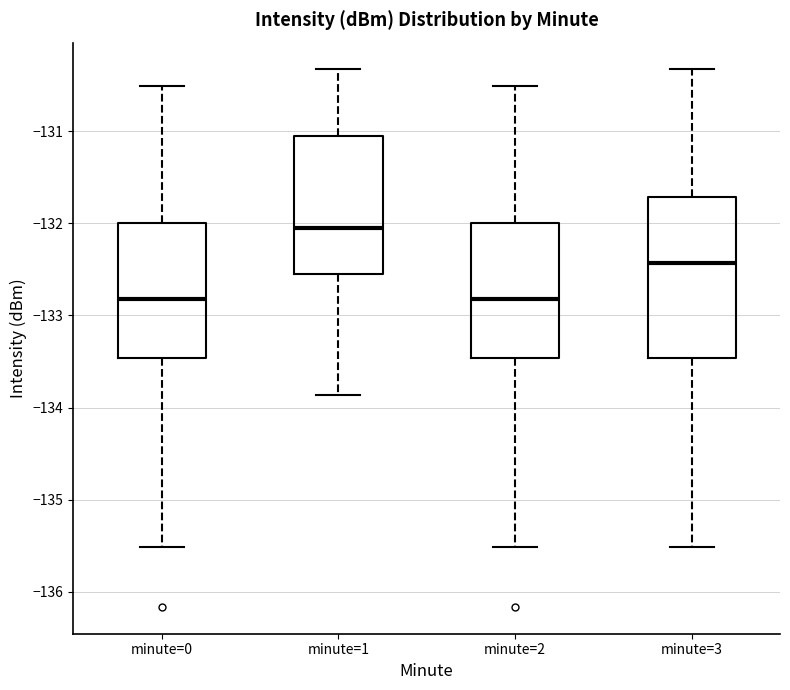

Reading left to right, read every box against the y-axis: the position of its median line, the range the box covers, and the ends of its whiskers. The values are not printed on the chart, so give them approximately, as read against the axis.

minute=0: median -132.8, box -133.5 to -132.0, whiskers -135.5 to -130.5
minute=1: median -132.1, box -132.6 to -131.0, whiskers -133.9 to -130.3
minute=2: median -132.8, box -133.5 to -132.0, whiskers -135.5 to -130.5
minute=3: median -132.4, box -133.5 to -131.7, whiskers -135.5 to -130.3